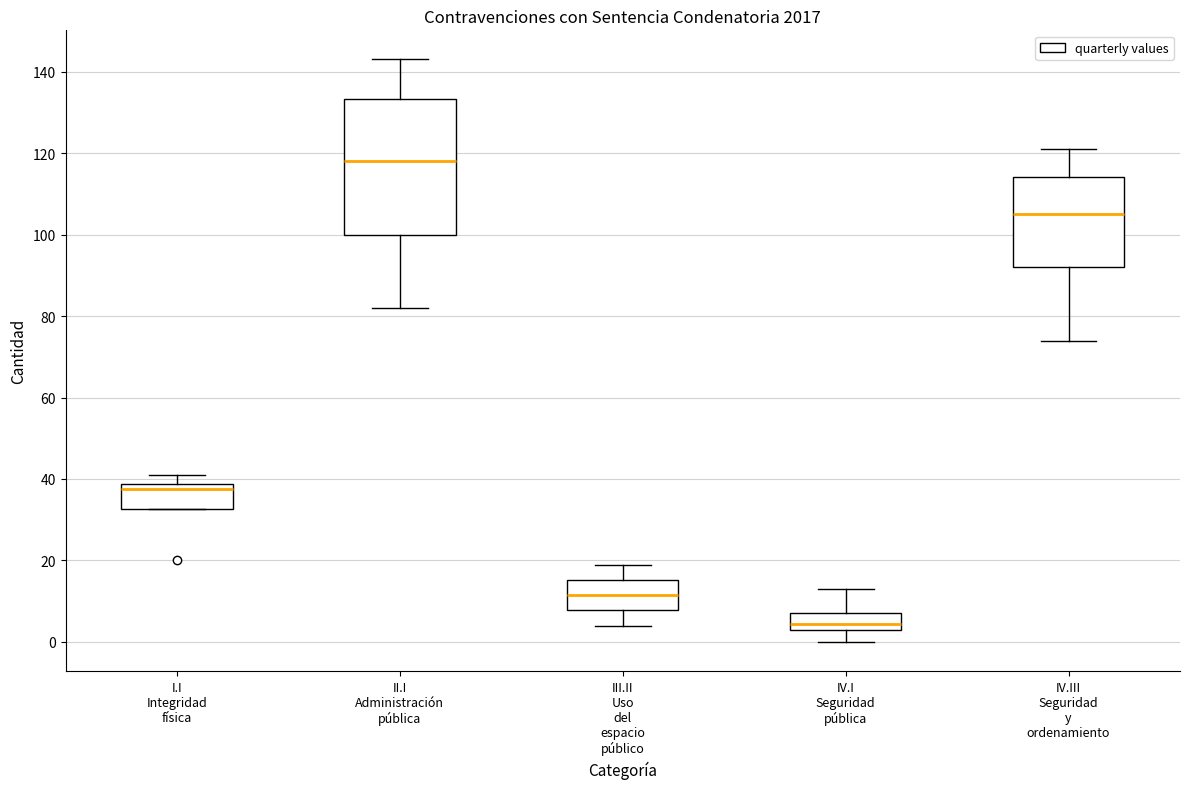

Where is the upper edge of the box for I.I Integridad física on the y-axis? The values are not printed on the chart, so give them approximately, as read against the axis.

38